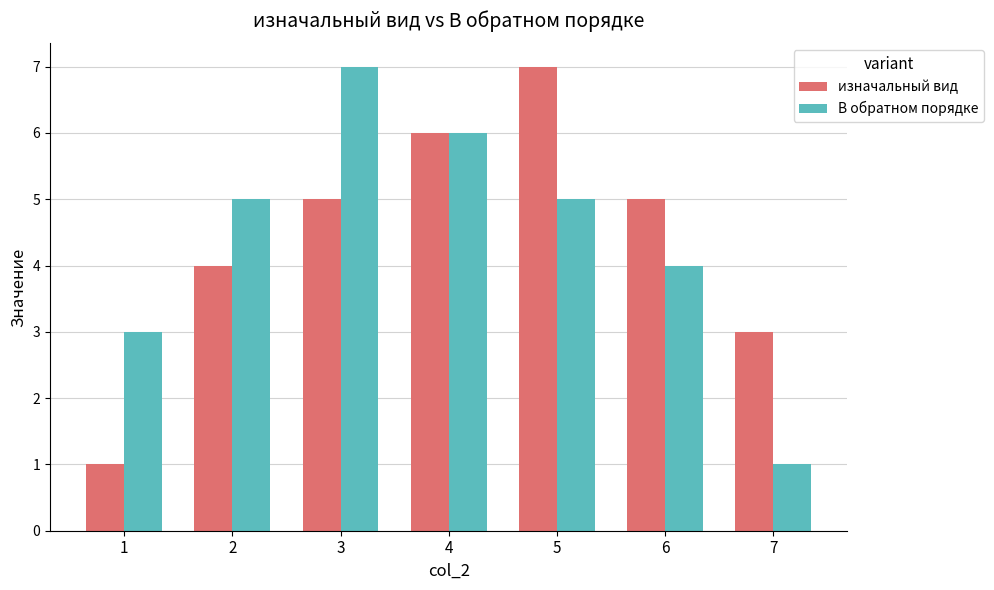

What is the total value across all series at 2?

9